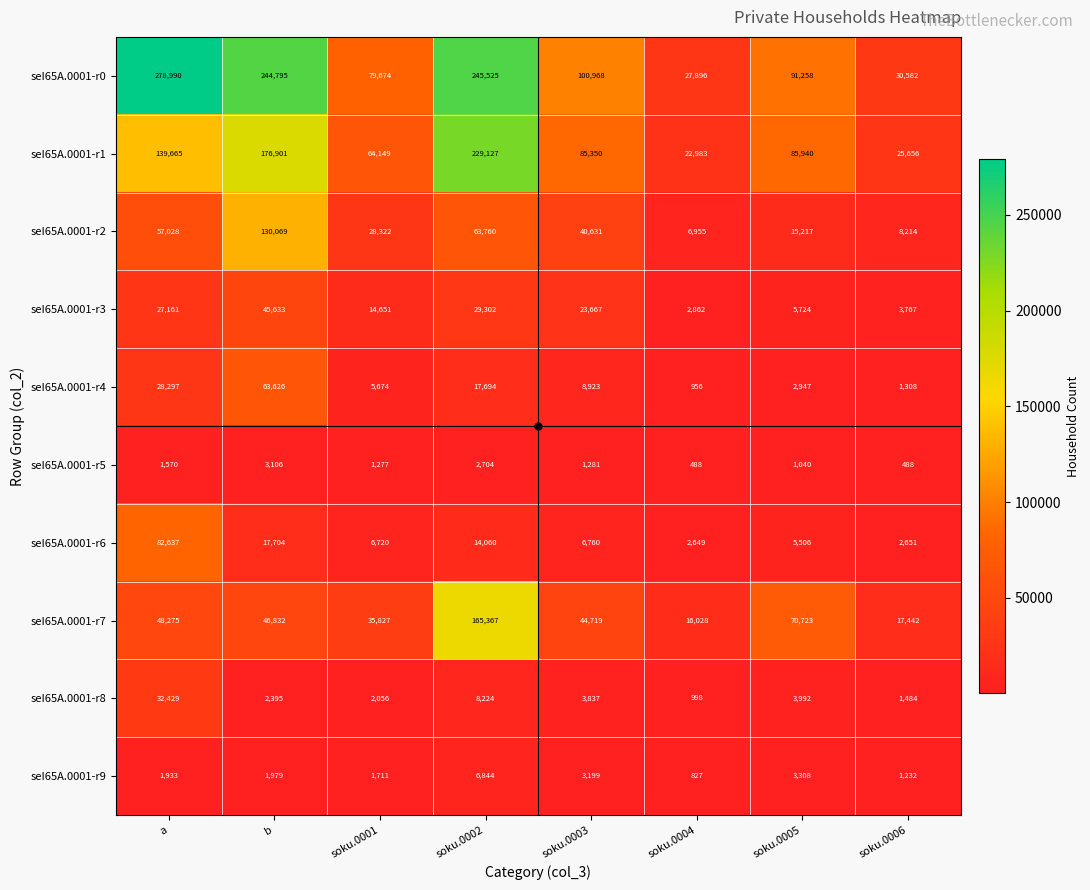

Where is seI65A.0001-r9 nearest to the value 3835?

soku.0005